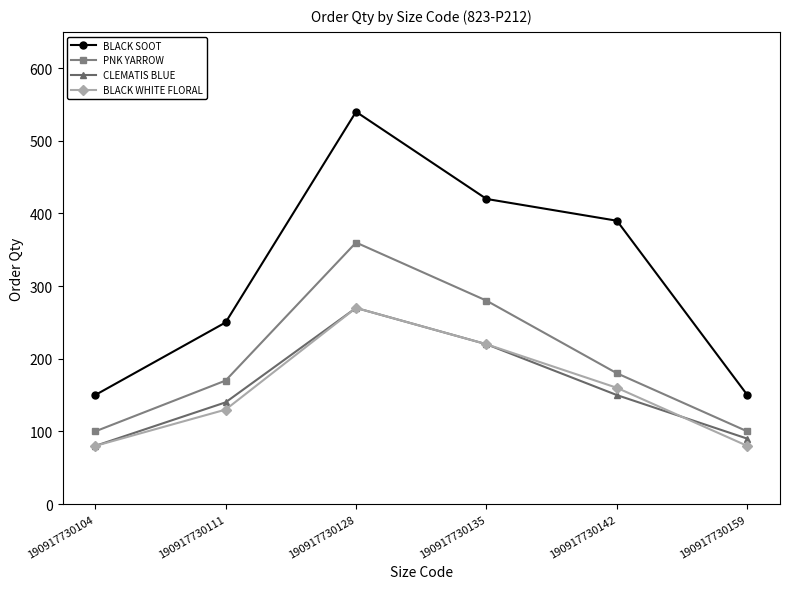

Which series changed the most between 190917730135 and 190917730159?

BLACK SOOT